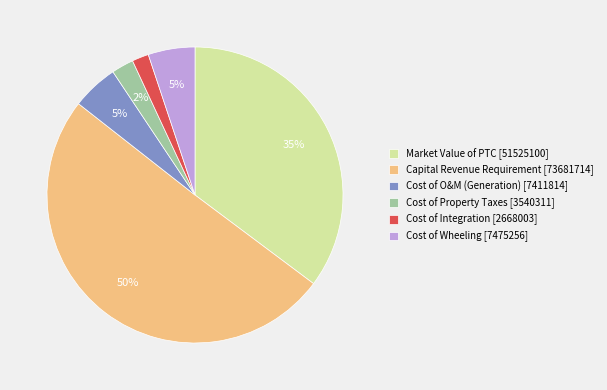

Do Cost of O&M (Generation) [7411814] and Cost of Integration [2668003] together represent more than half of the pie?

No